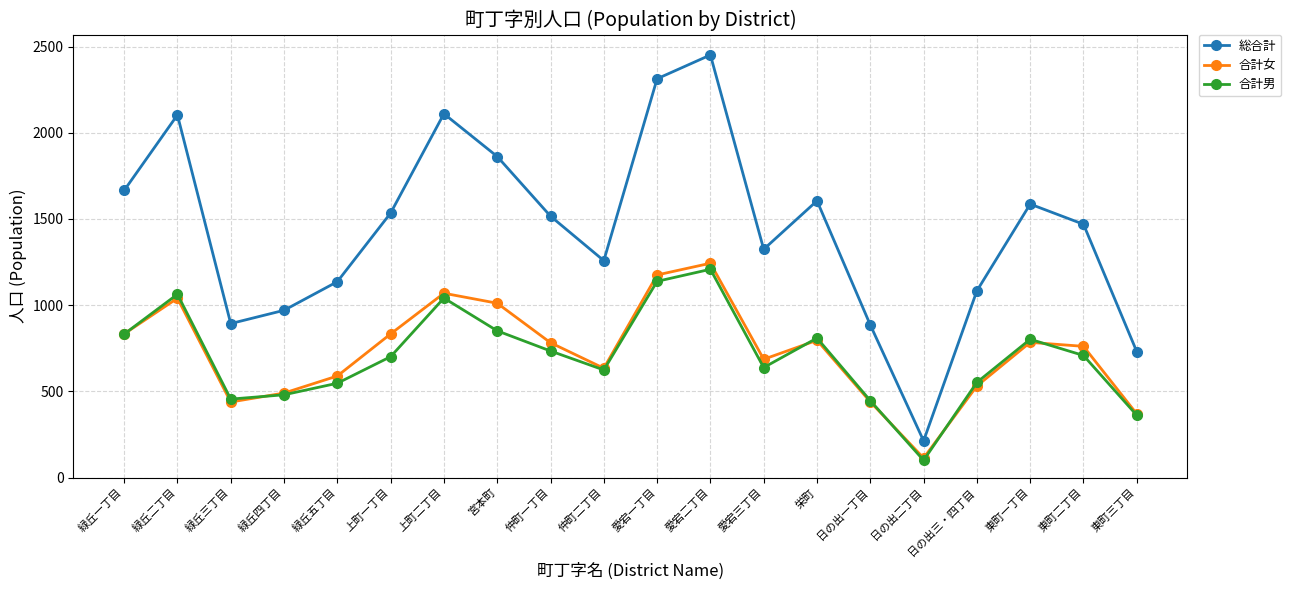

What is the approximate value of 合計男 at 緑丘三丁目?

455